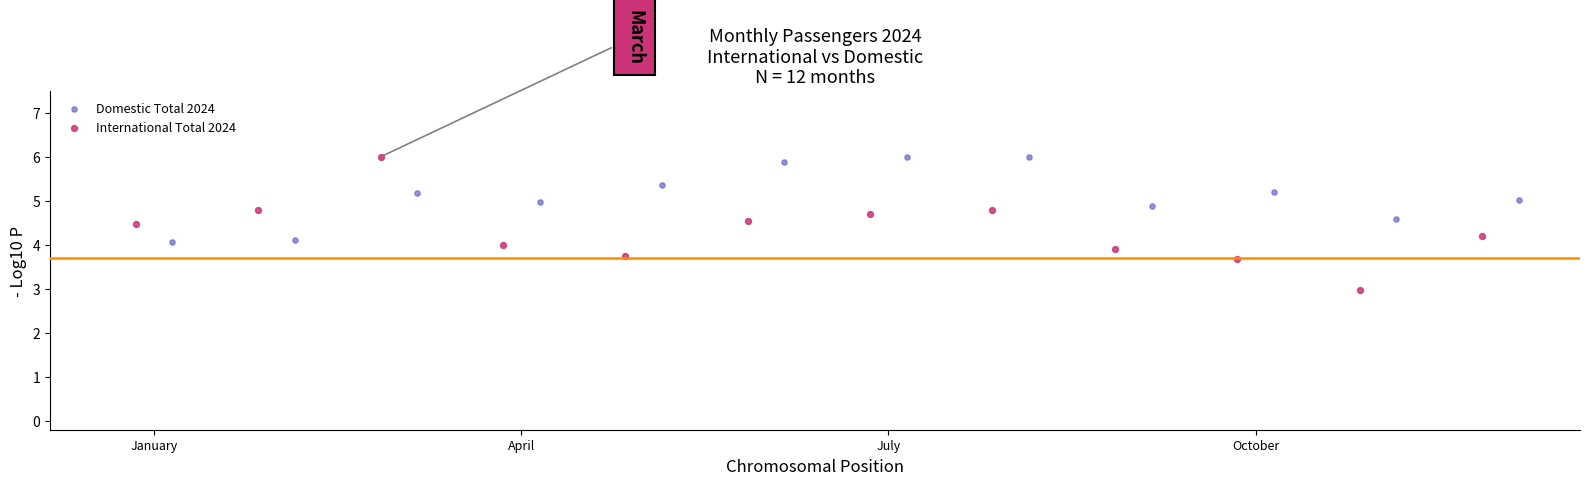

Which series contains the lowest Y value?

International Total 2024